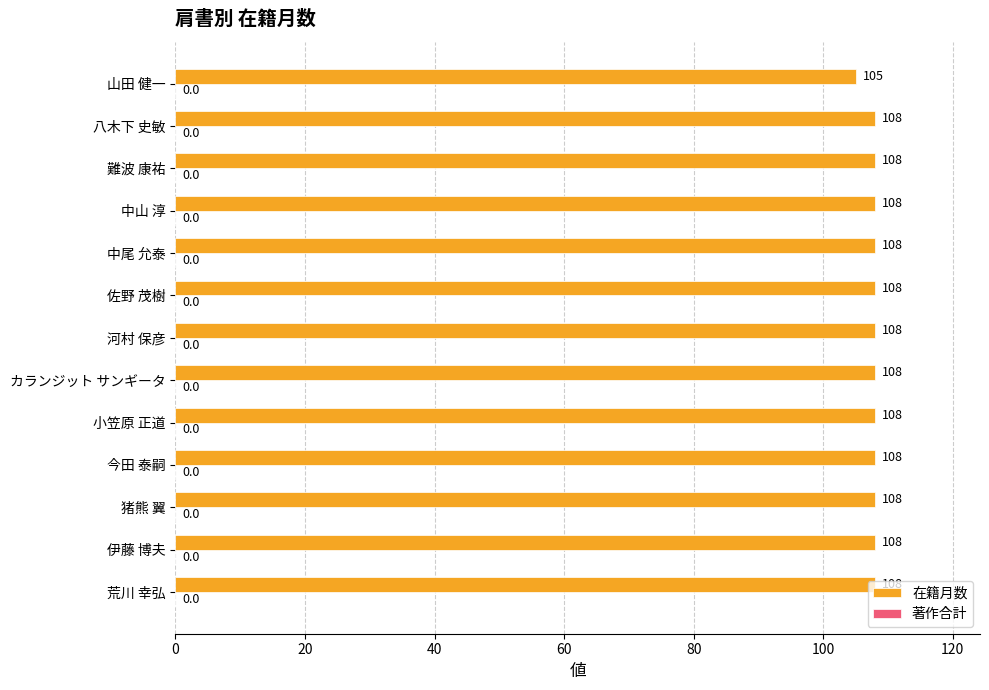

What is the approximate value at 小笠原 正道?

108